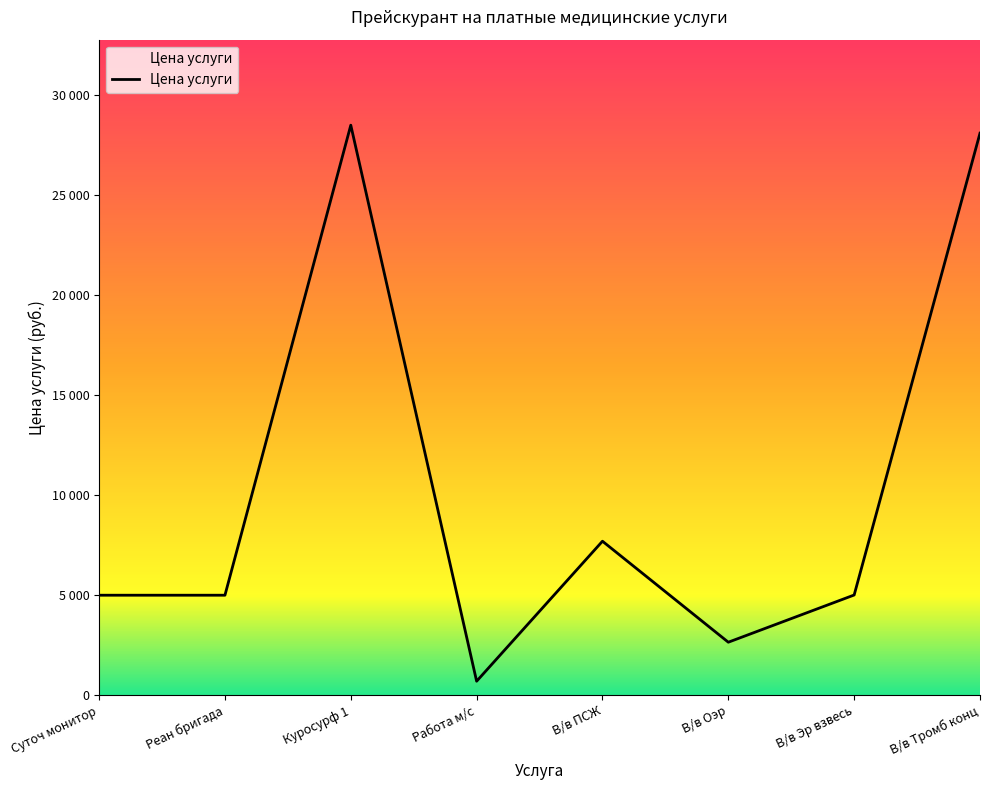

What value does the data have at В/в Тромб конц?

28100